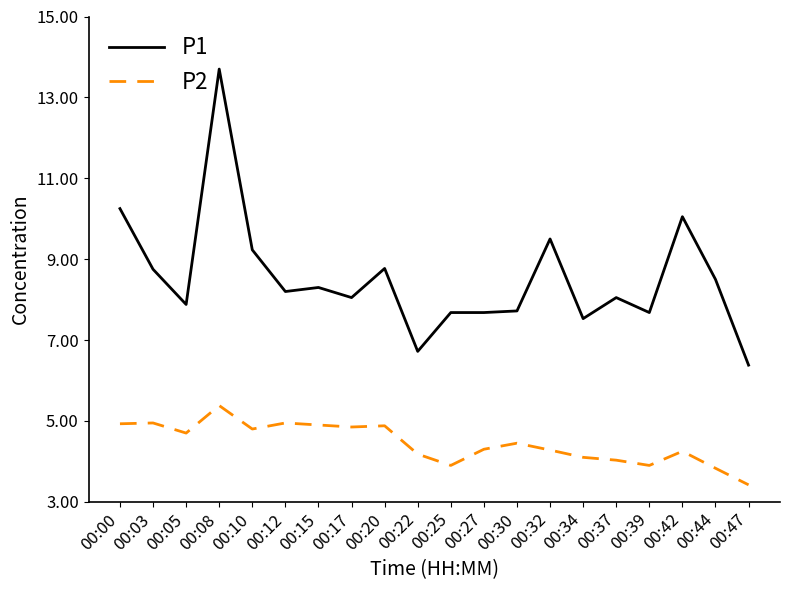

What is the spread (max minus min) of values at 00:05?

3.2